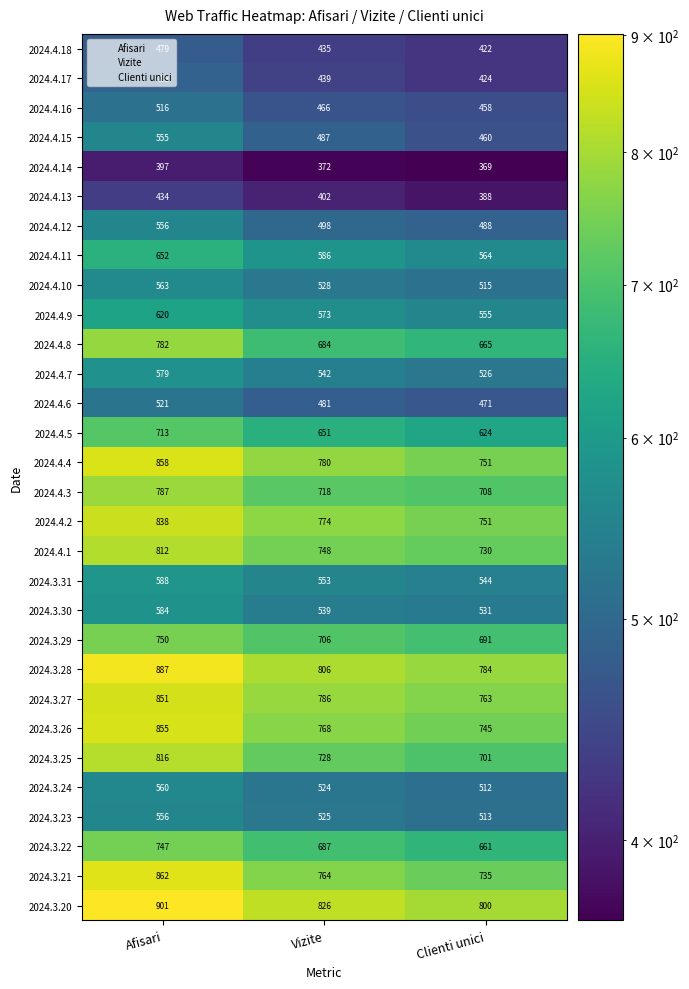

What is the difference between the 2024.3.27 values at Clienti unici and Afisari?

88